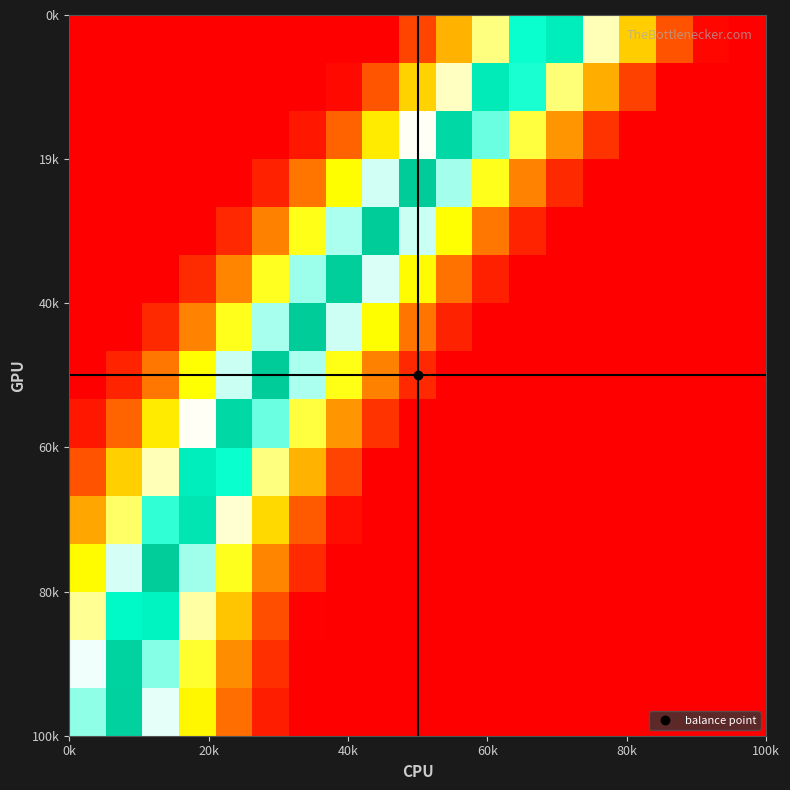

How many data points does each series have?

19